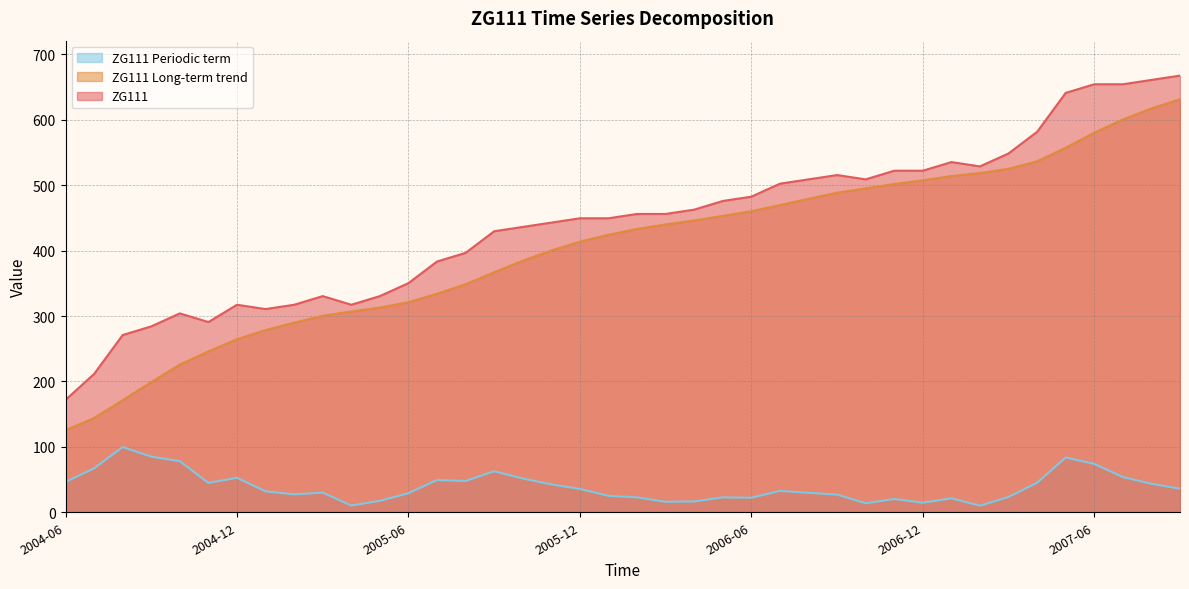

Where is ZG111 Long-term trend nearest to the value 378?

2005-10